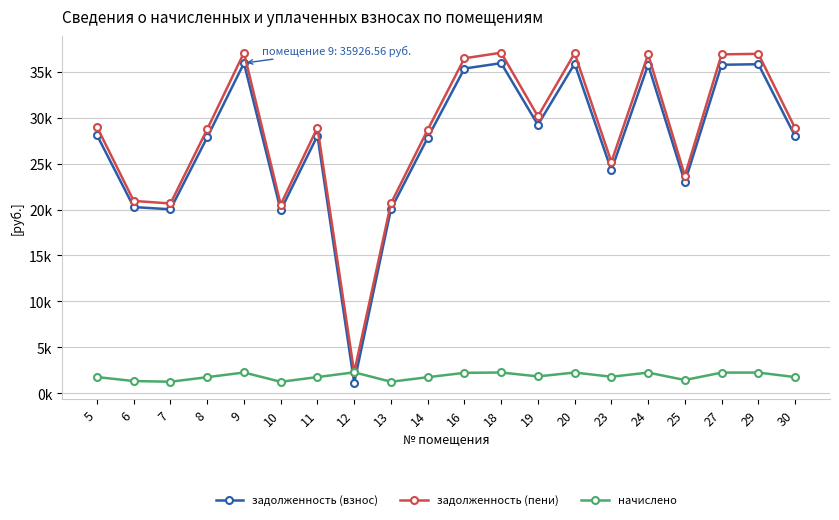

Does the chart have visible grid lines?

Yes